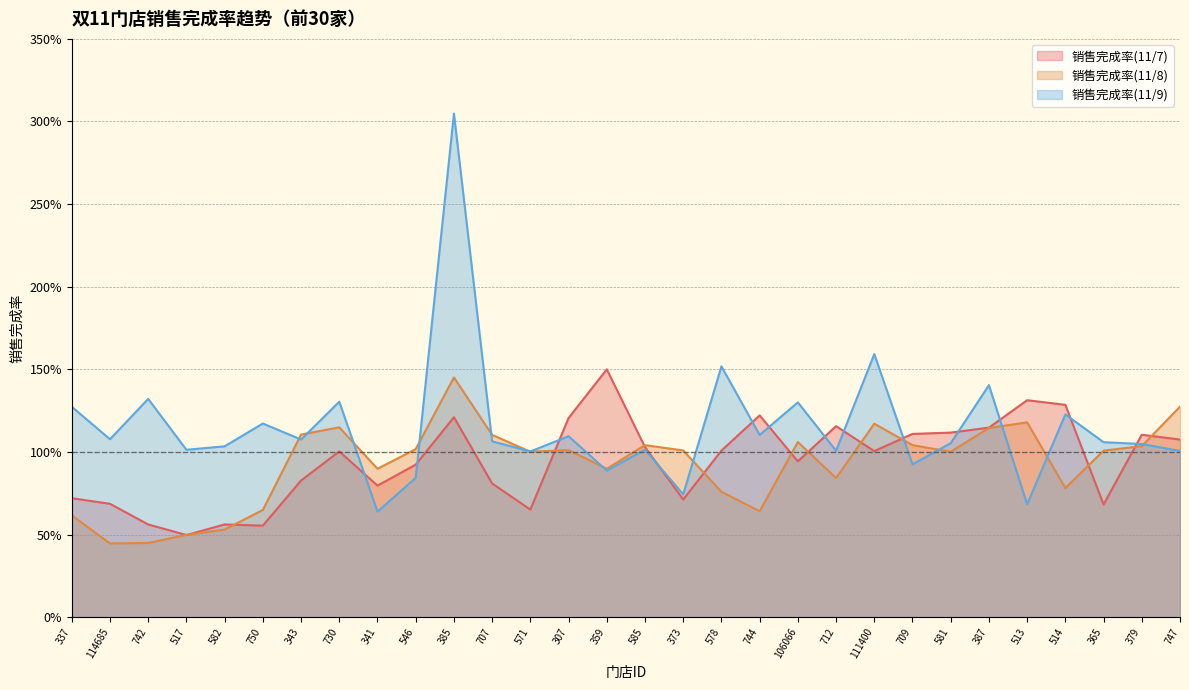

Reading left to right, transcribe all the data shown in this chart.

销售完成率(11/7): 337=0.7	114685=0.7	742=0.6	517=0.5	582=0.6	750=0.6	343=0.8	730=1.0	341=0.8	546=0.9	385=1.2	707=0.8	571=0.7	307=1.2	359=1.5	585=1.0	373=0.7	578=1.0	744=1.2	106066=0.9	712=1.2	111400=1.0	709=1.1	581=1.1	387=1.1	513=1.3	514=1.3	365=0.7	379=1.1	747=1.1
销售完成率(11/8): 337=0.6	114685=0.4	742=0.4	517=0.5	582=0.5	750=0.6	343=1.1	730=1.1	341=0.9	546=1.0	385=1.5	707=1.1	571=1.0	307=1.0	359=0.9	585=1.0	373=1.0	578=0.8	744=0.6	106066=1.1	712=0.8	111400=1.2	709=1.0	581=1.0	387=1.1	513=1.2	514=0.8	365=1.0	379=1.0	747=1.3
销售完成率(11/9): 337=1.3	114685=1.1	742=1.3	517=1.0	582=1.0	750=1.2	343=1.1	730=1.3	341=0.6	546=0.8	385=3.0	707=1.1	571=1.0	307=1.1	359=0.9	585=1.0	373=0.7	578=1.5	744=1.1	106066=1.3	712=1.0	111400=1.6	709=0.9	581=1.1	387=1.4	513=0.7	514=1.2	365=1.1	379=1.0	747=1.0